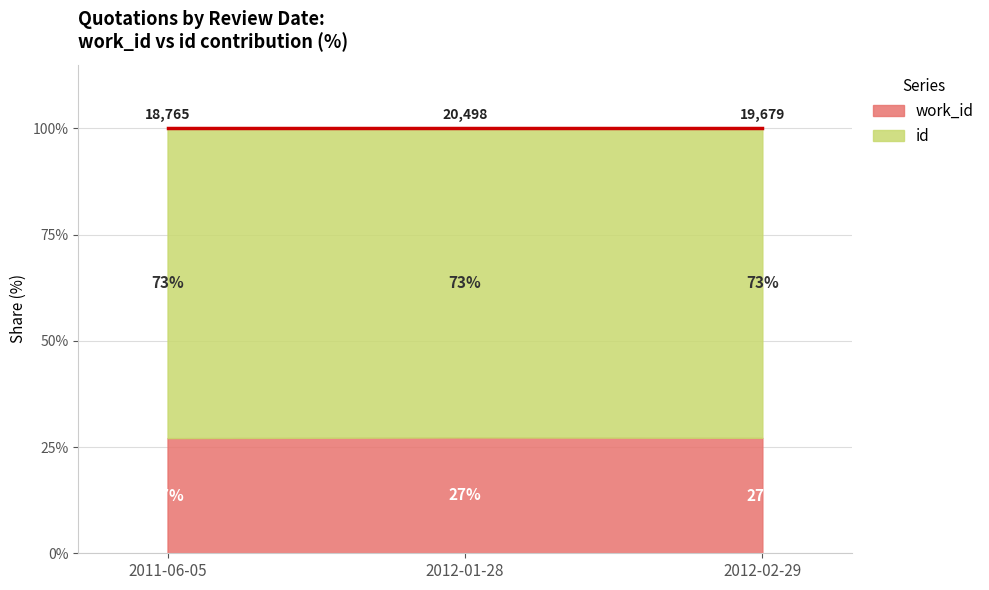

What position from the right is 2011-06-05?

3